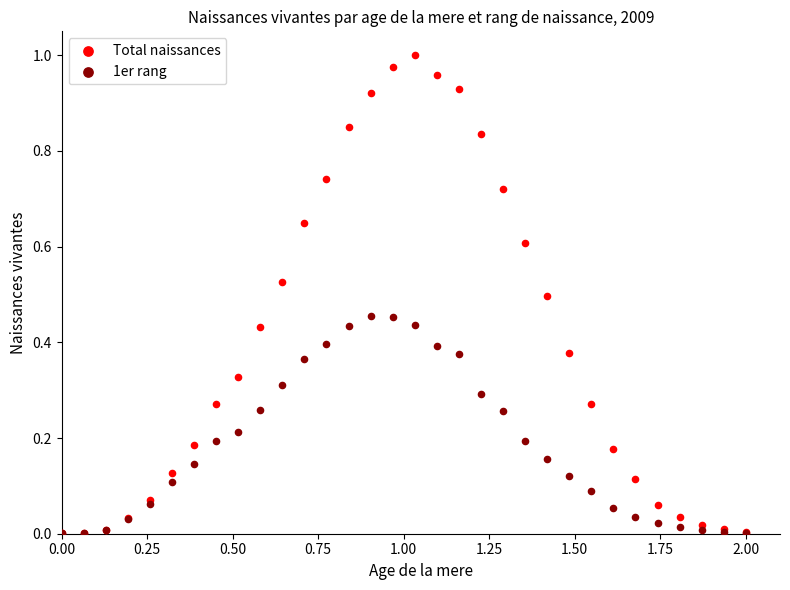

Which series contains the highest Y value?

Total naissances